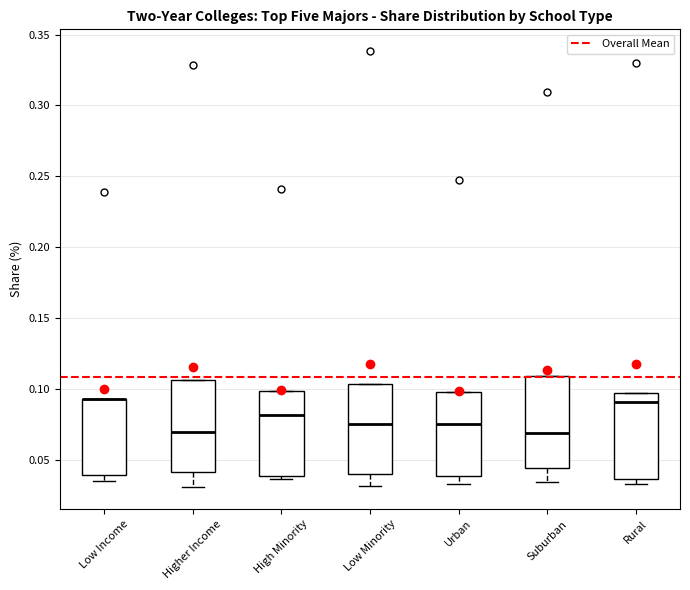

Reading left to right, transcribe this box plot: for each box, give where its median line is, the range the box spans, and where its two whiskers end, as read against the y-axis. The values are not printed on the chart, so give them approximately, as read against the axis.

Low Income: median 0.095 (drawn on the box's upper edge), box 0.040 to 0.095, whiskers 0.035 to 0.095
Higher Income: median 0.070, box 0.040 to 0.105, whiskers 0.030 to 0.105
High Minority: median 0.080, box 0.040 to 0.100, whiskers 0.035 to 0.100
Low Minority: median 0.075, box 0.040 to 0.105, whiskers 0.030 to 0.105
Urban: median 0.075, box 0.040 to 0.100, whiskers 0.035 to 0.100
Suburban: median 0.070, box 0.045 to 0.110, whiskers 0.035 to 0.110
Rural: median 0.090, box 0.035 to 0.095, whiskers 0.035 (just below the box's lower edge) to 0.095